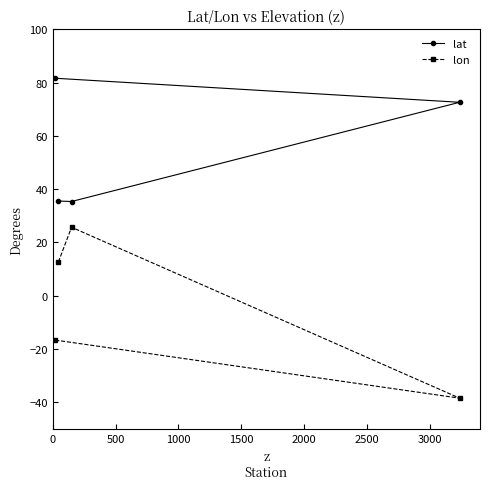

Rank the series by their average value, from lowest to highest.

lon, lat